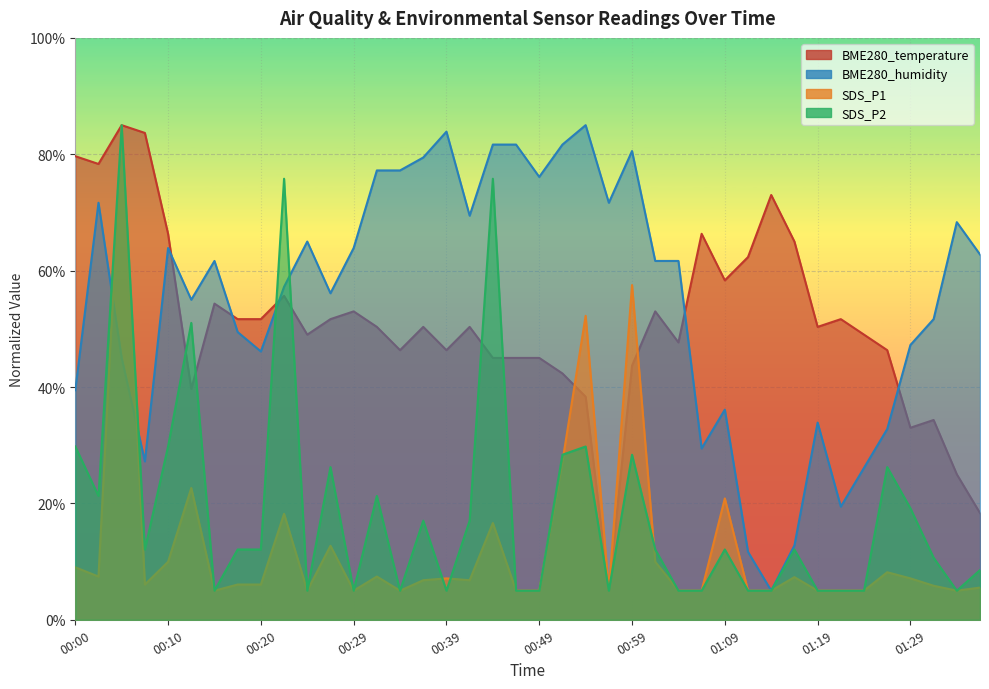

What is the average value of the SDS_P1 series?

12.6